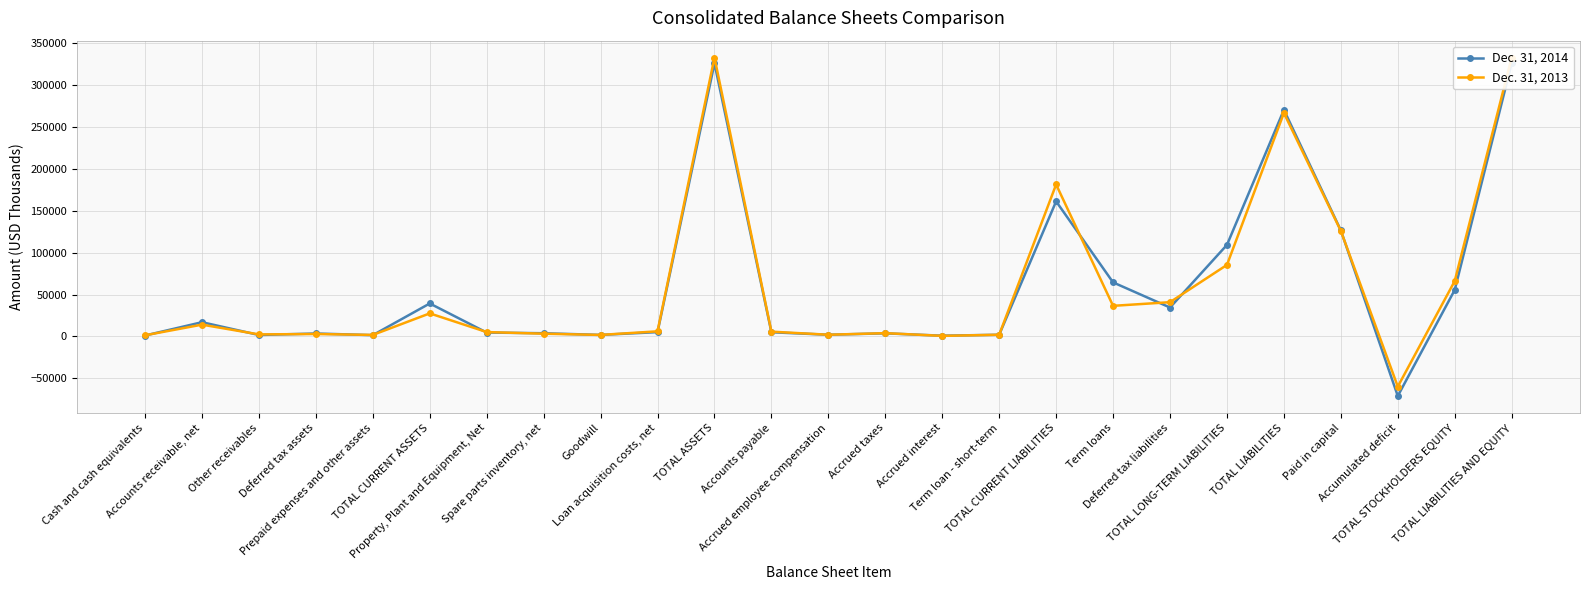

True or false: Dec. 31, 2013 has a value of 85367 at TOTAL LONG-TERM LIABILITIES.

True